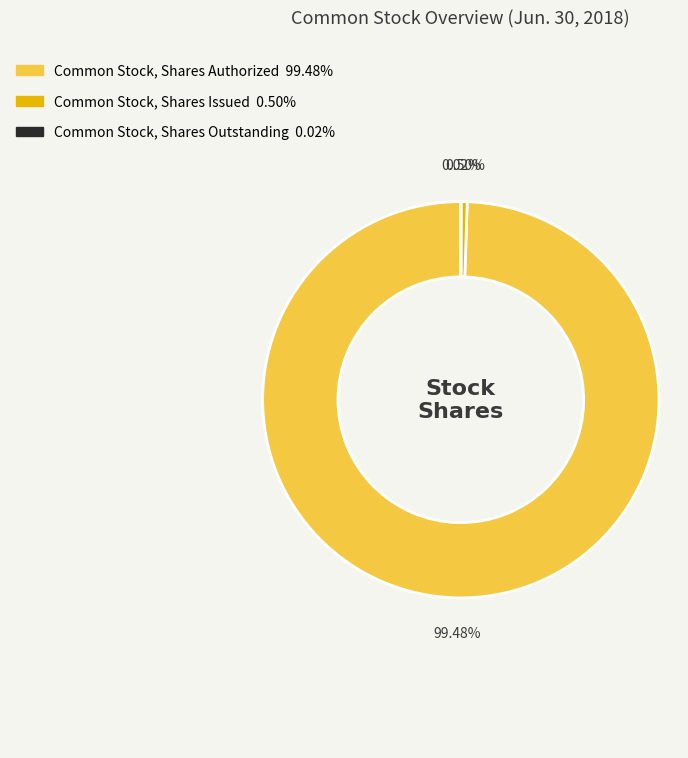

What is the largest slice in the pie chart?

Common Stock, Shares Authorized